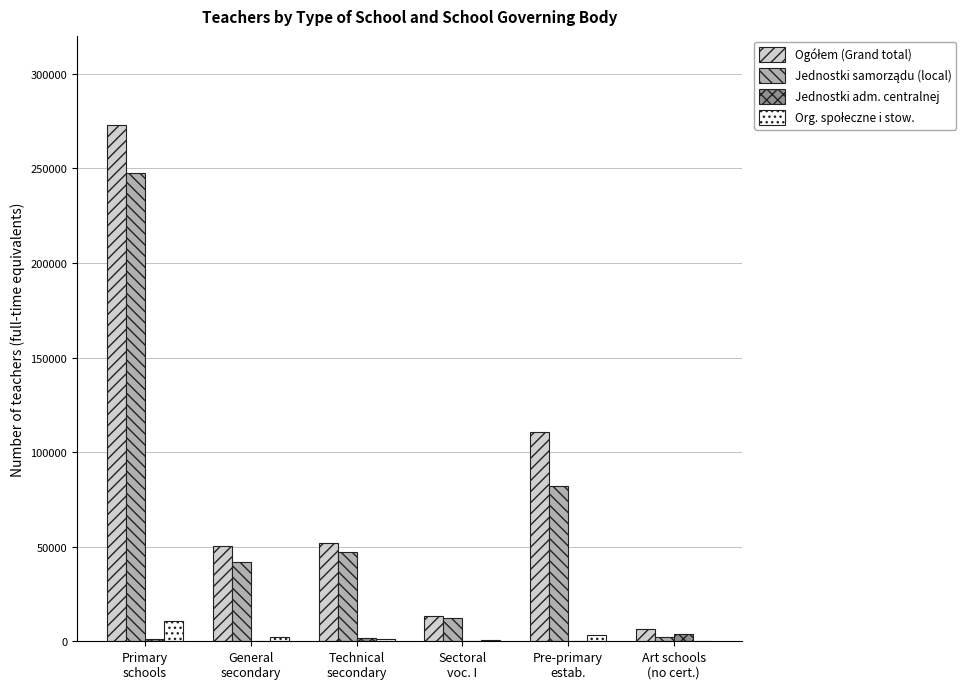

How many series are shown in this chart?

4